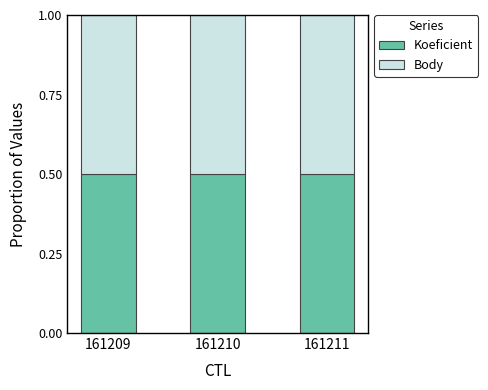

List the labels in order of Body value, smallest first.

161211, 161209, 161210